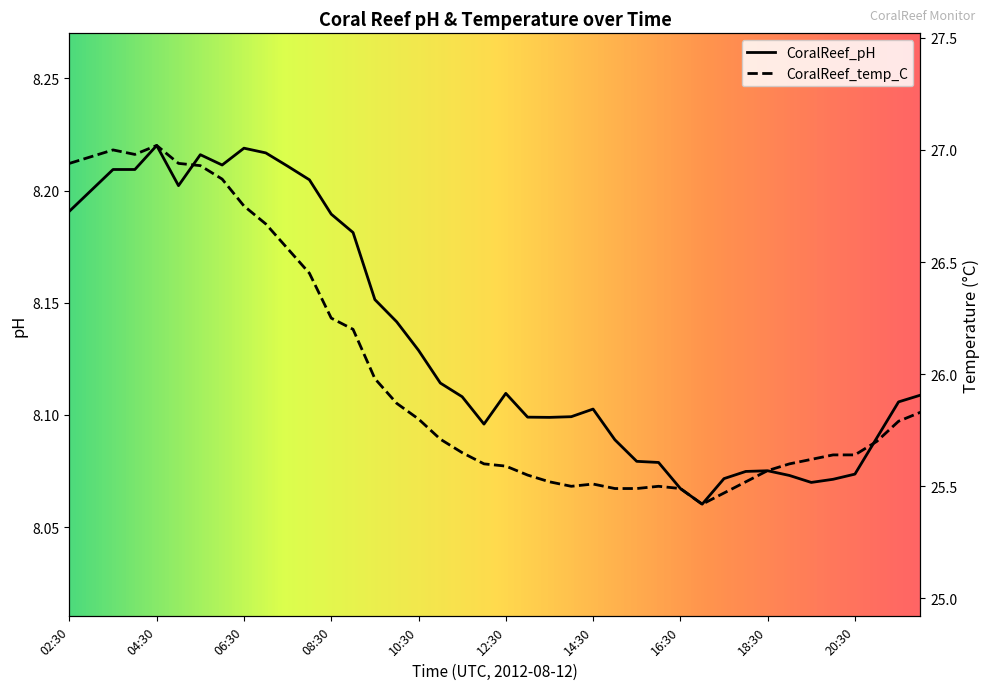

Reading left to right, list all the values displayed in this chart.

CoralReef_pH: 8.2	8.2	8.2	8.2	8.2	8.2	8.2	8.2	8.2	8.2	8.2	8.2	8.2	8.2	8.2	8.1	8.1	8.1	8.1	8.1	8.1	8.1	8.1	8.1	8.1	8.1	8.1	8.1	8.1	8.1	8.1	8.1	8.1	8.1	8.1	8.1	8.1	8.1	8.1	8.1
CoralReef_temp_C: 26.9	27.0	27.0	27.0	27.0	26.9	26.9	26.9	26.8	26.7	26.6	26.4	26.2	26.2	26.0	25.9	25.8	25.7	25.6	25.6	25.6	25.6	25.5	25.5	25.5	25.5	25.5	25.5	25.5	25.4	25.5	25.5	25.6	25.6	25.6	25.6	25.6	25.7	25.8	25.8